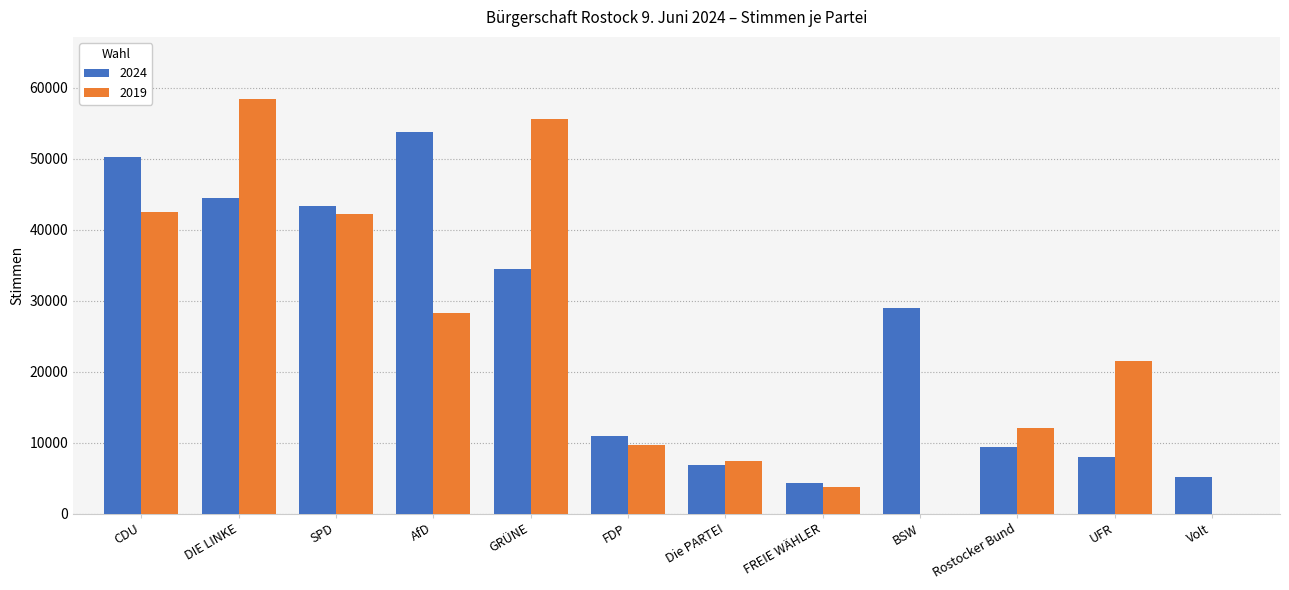

True or false: 2024 has a value of 9422 at Rostocker Bund.

True